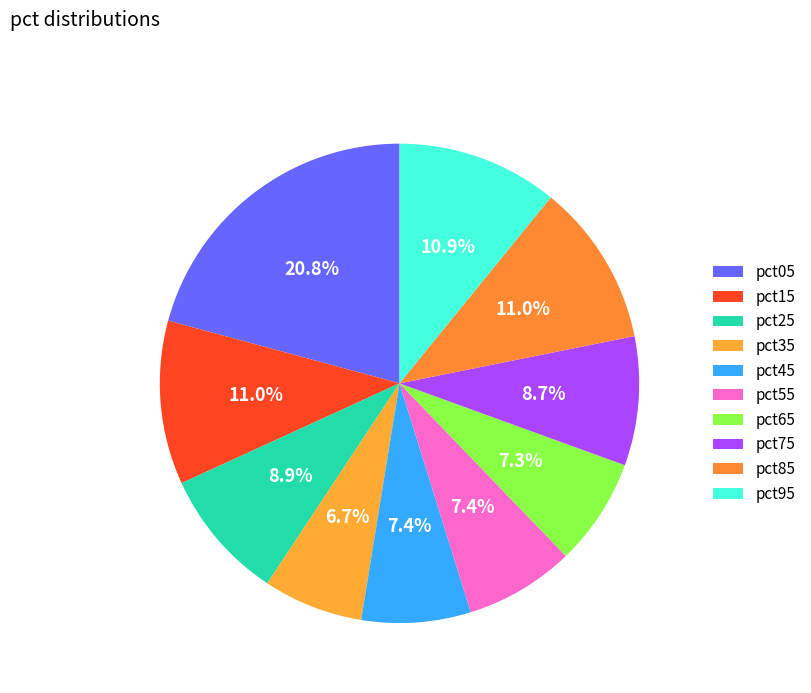

Rank the categories by value from lowest to highest.

pct35, pct65, pct45, pct55, pct75, pct25, pct95, pct85, pct15, pct05